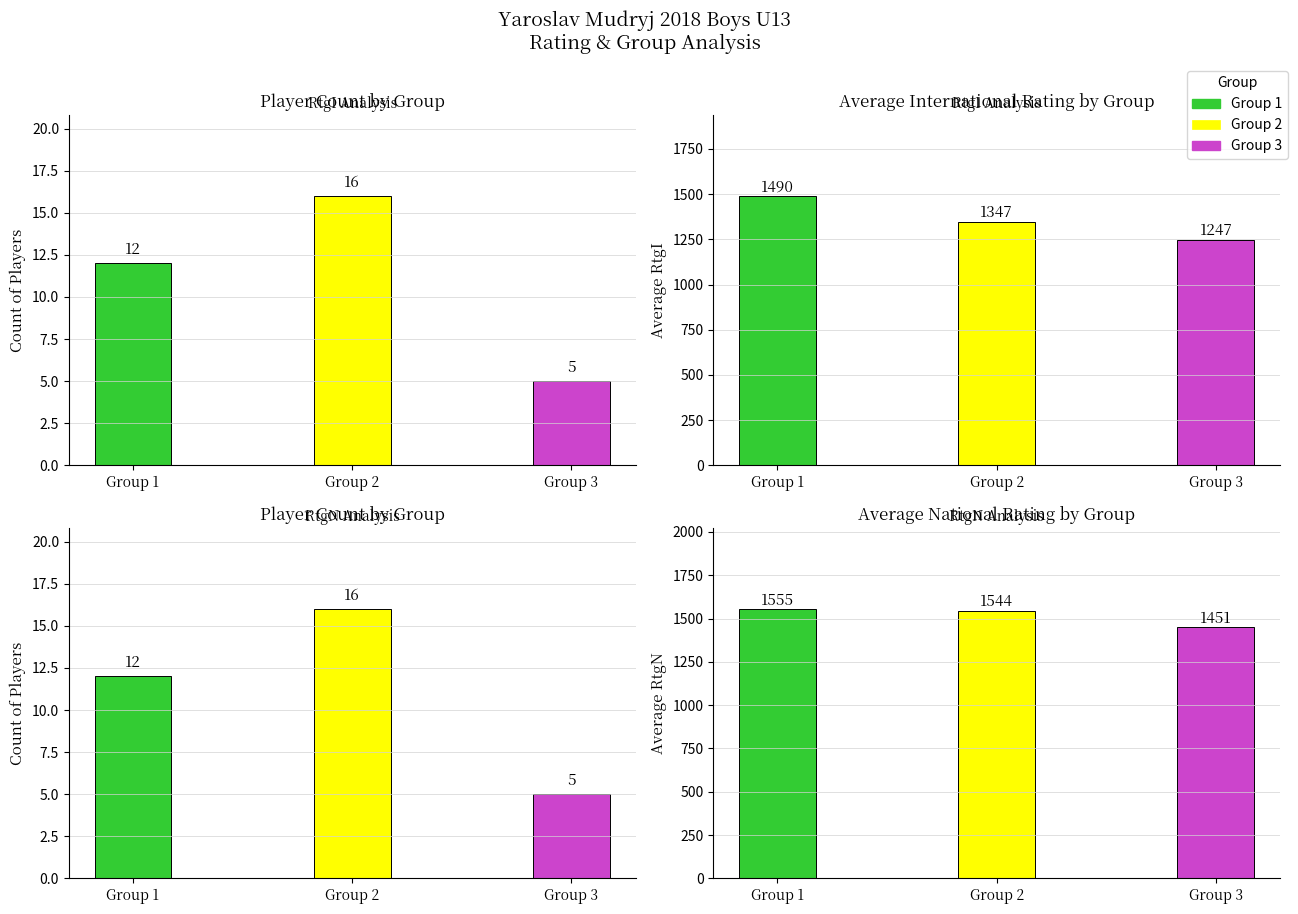

What is the sum of all Avg RtgN values?

4550